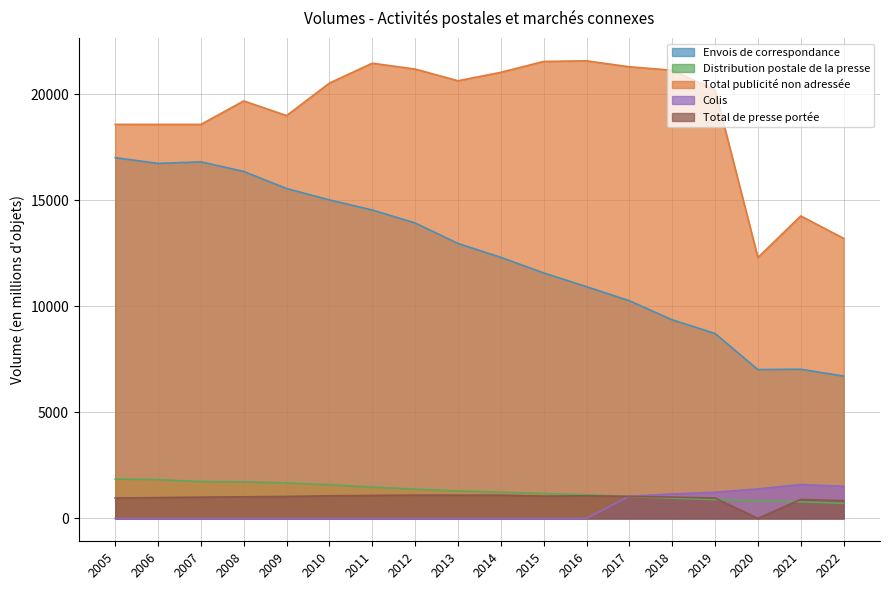

How many lines are shown in the chart?

5